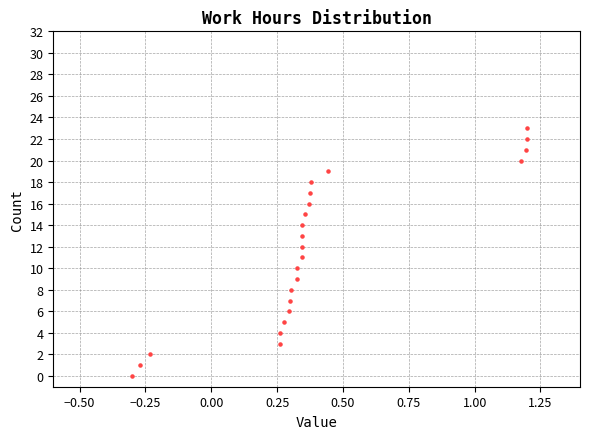

What is the range of Y values (max minus min)?

23